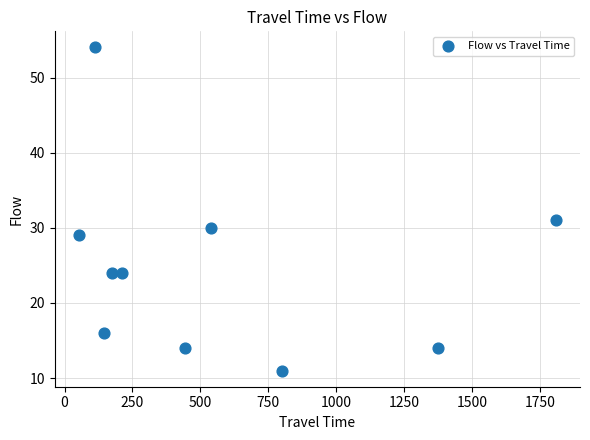

What is the average Y value?

25